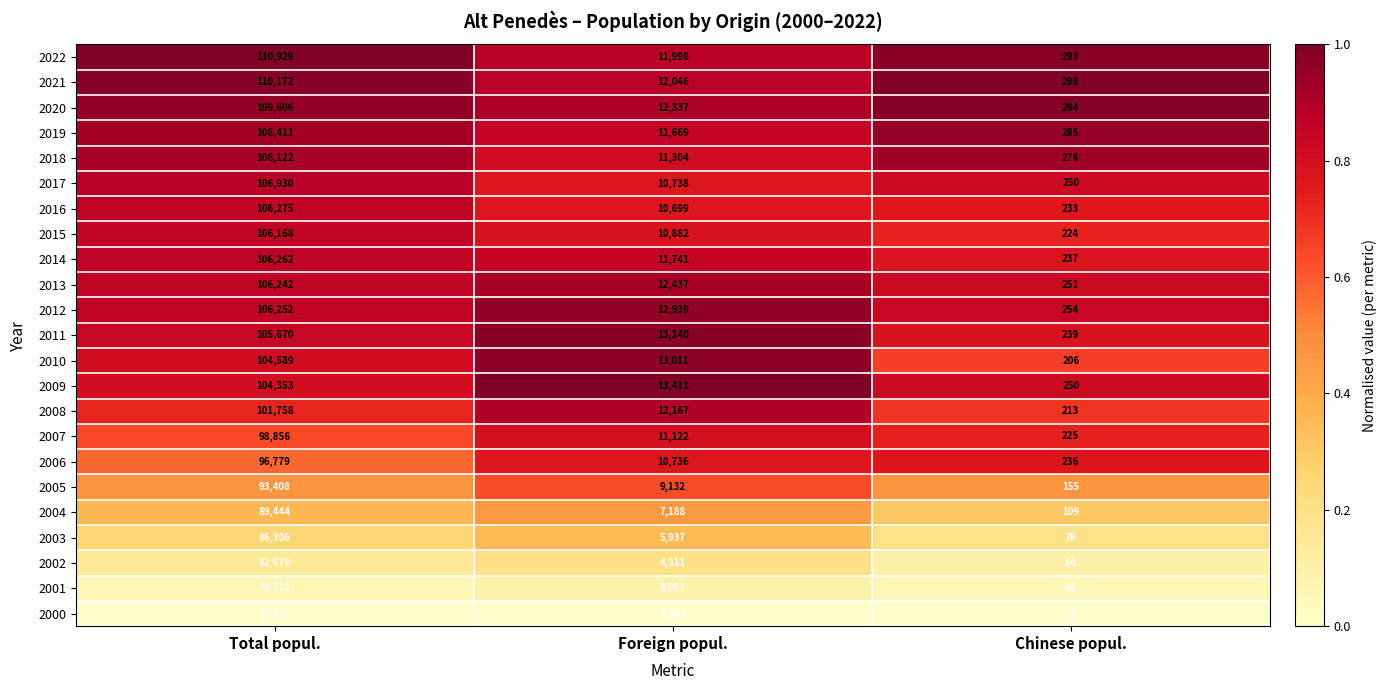

The 2019 series shows 2956 at Foreign popul.. True or false?

False